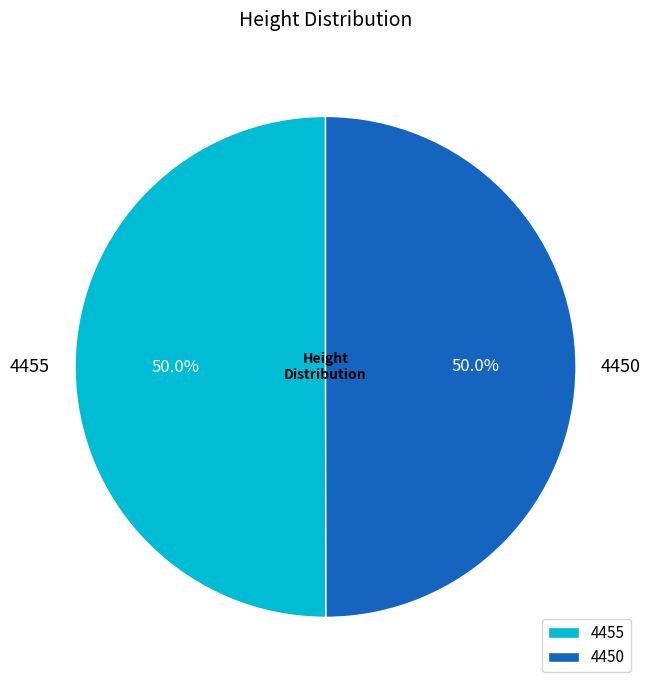

Approximately how many times larger is the value at 4450 compared to 4455?

1.0